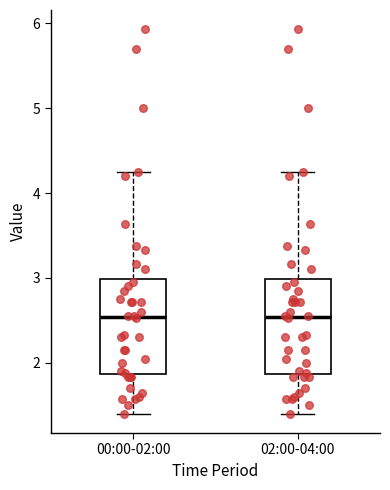

Reading left to right, read every box against the y-axis: the position of its median line, the range the box covers, and the ends of its whiskers. The values are not printed on the chart, so give them approximately, as read against the axis.

00:00-02:00: median 2.5, box 1.9 to 3.0, whiskers 1.4 to 4.3
02:00-04:00: median 2.5, box 1.9 to 3.0, whiskers 1.4 to 4.3